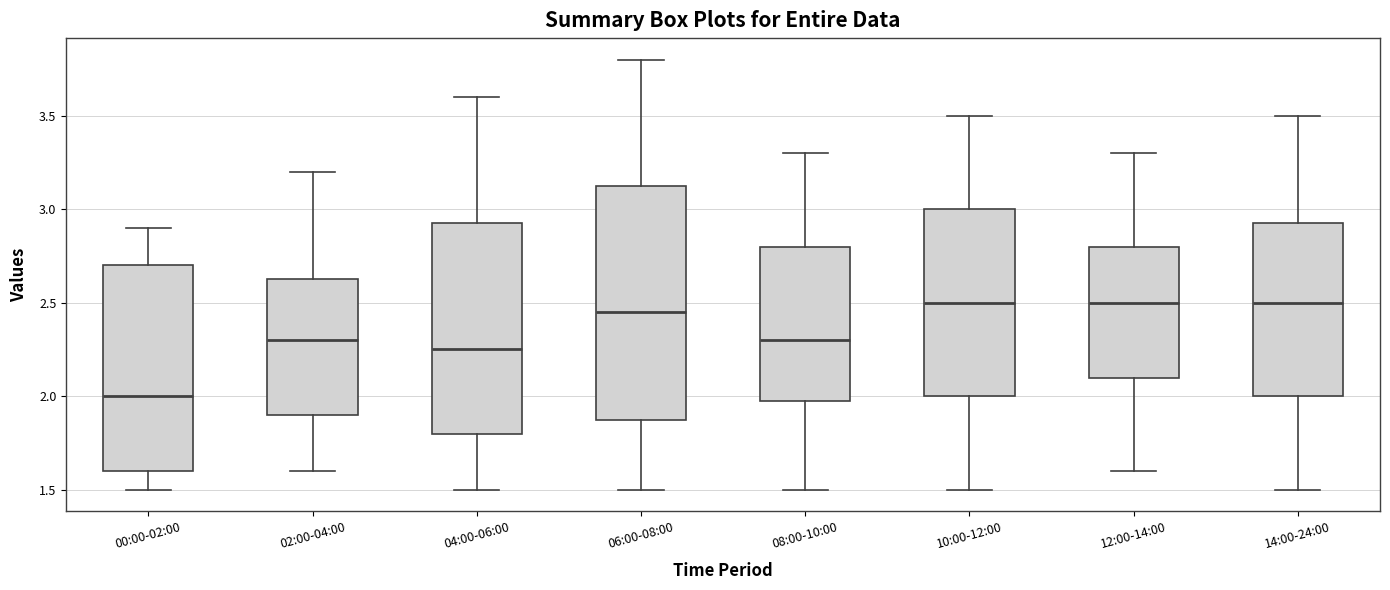

Reading left to right, transcribe this box plot: for each box, give where its median line is, the range the box spans, and where its two whiskers end, as read against the y-axis. The values are not printed on the chart, so give them approximately, as read against the axis.

00:00-02:00: median 2.00, box 1.60 to 2.70, whiskers 1.50 to 2.90
02:00-04:00: median 2.30, box 1.90 to 2.65, whiskers 1.60 to 3.20
04:00-06:00: median 2.25, box 1.80 to 2.95, whiskers 1.50 to 3.60
06:00-08:00: median 2.45, box 1.90 to 3.15, whiskers 1.50 to 3.80
08:00-10:00: median 2.30, box 2.00 to 2.80, whiskers 1.50 to 3.30
10:00-12:00: median 2.50, box 2.00 to 3.00, whiskers 1.50 to 3.50
12:00-14:00: median 2.50, box 2.10 to 2.80, whiskers 1.60 to 3.30
14:00-24:00: median 2.50, box 2.00 to 2.95, whiskers 1.50 to 3.50